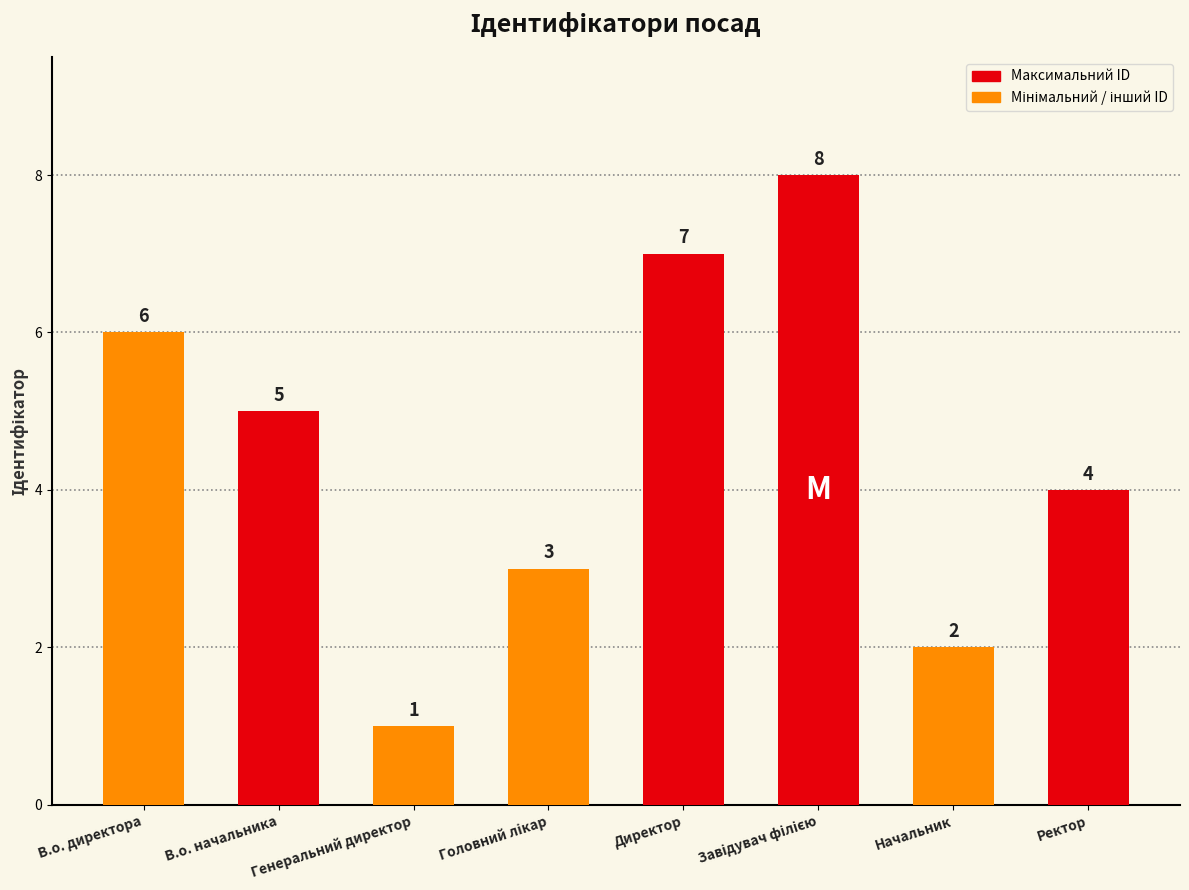

What is the difference between the maximum and second lowest values?

6